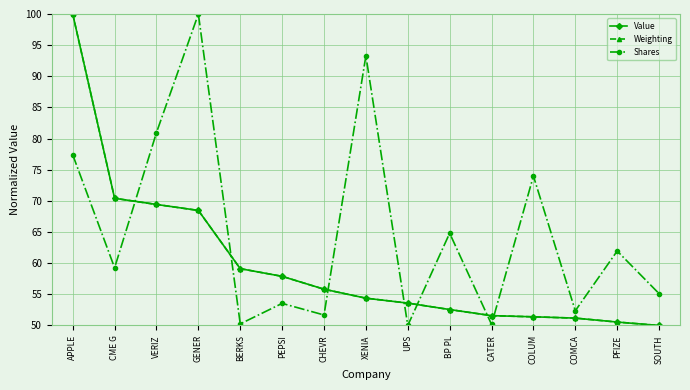

At which label does Weighting reach its minimum?

SOUTH